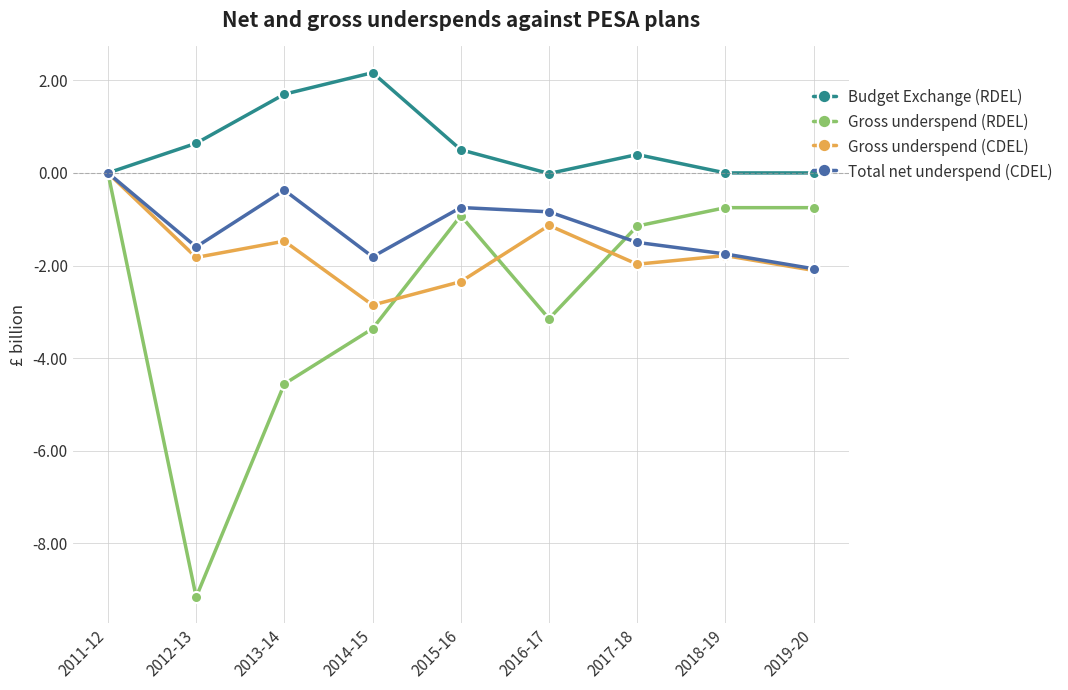

The Gross underspend (CDEL) series shows -2.0 at 2017-18. True or false?

True